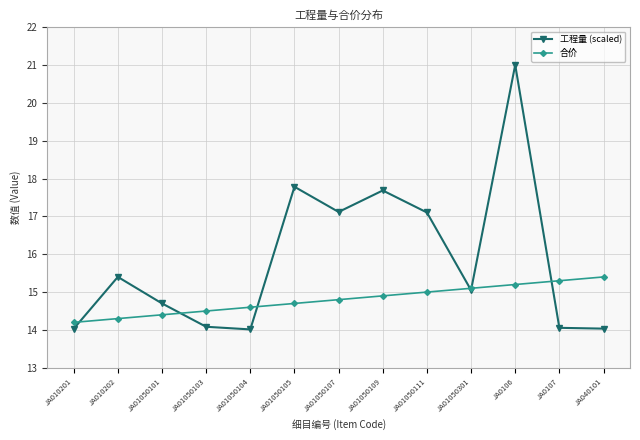

What is the minimum value shown in the chart?

14.0